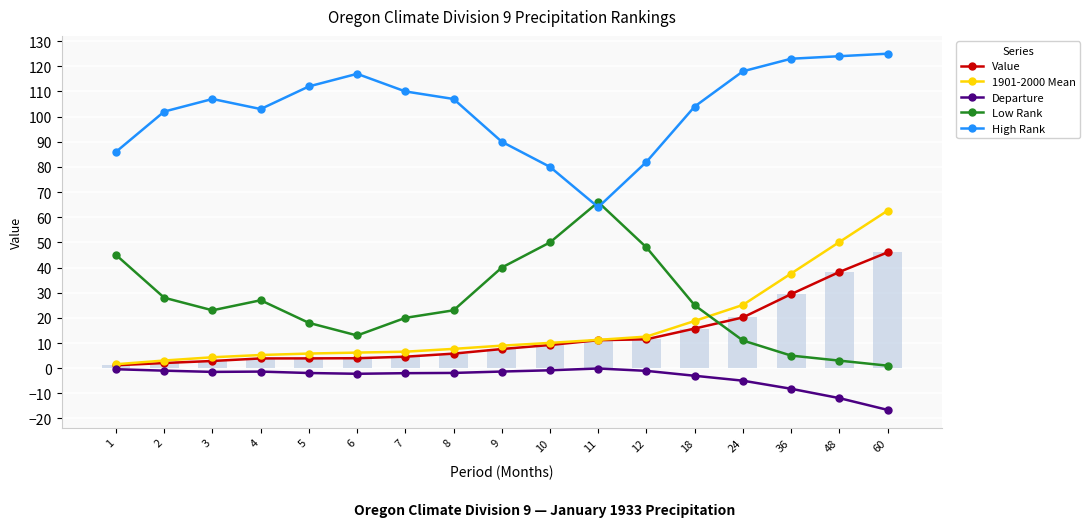

Is the value of Departure at 10 greater than the value of Low Rank at 60?

No